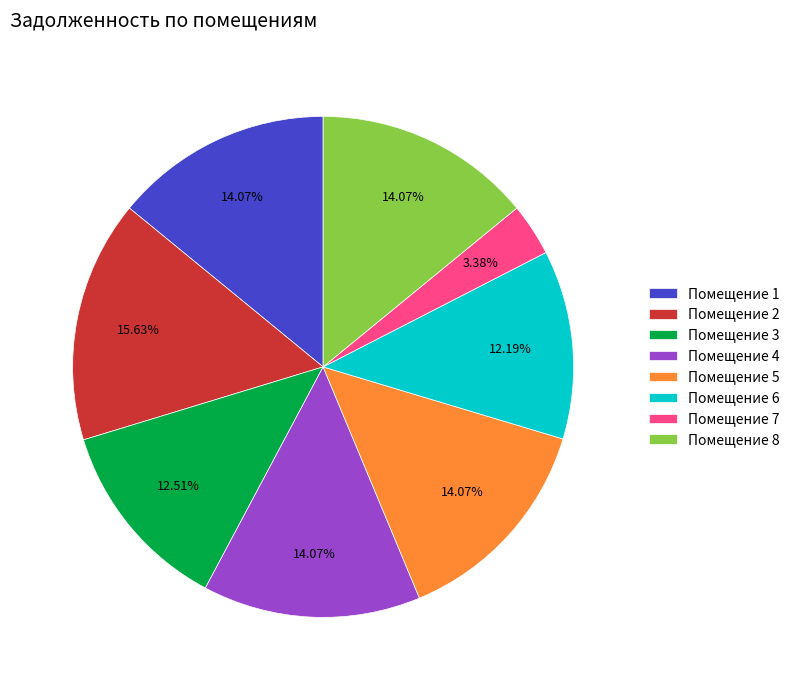

Is the sum of Помещение 1 and Помещение 4 greater than half?

No